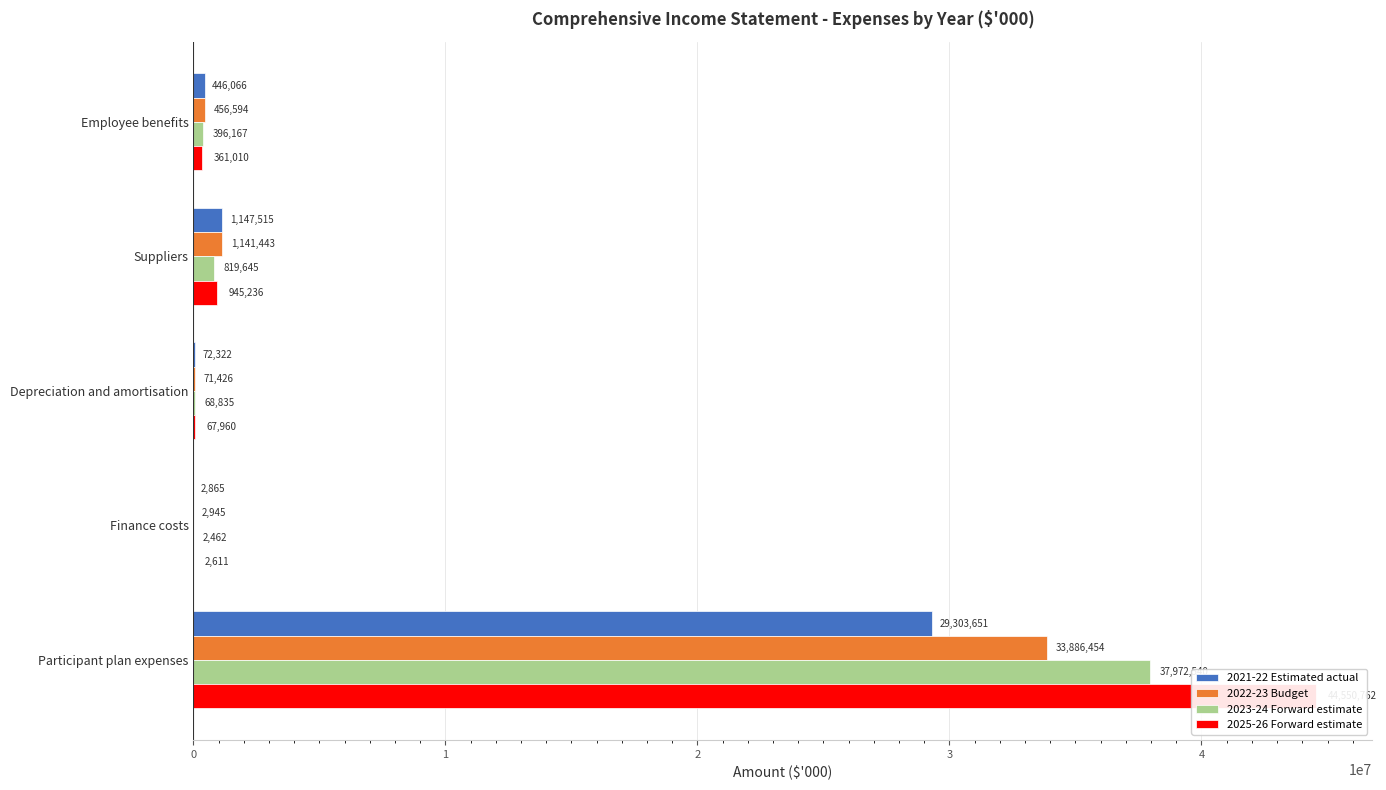

How many bars are there in total?

20